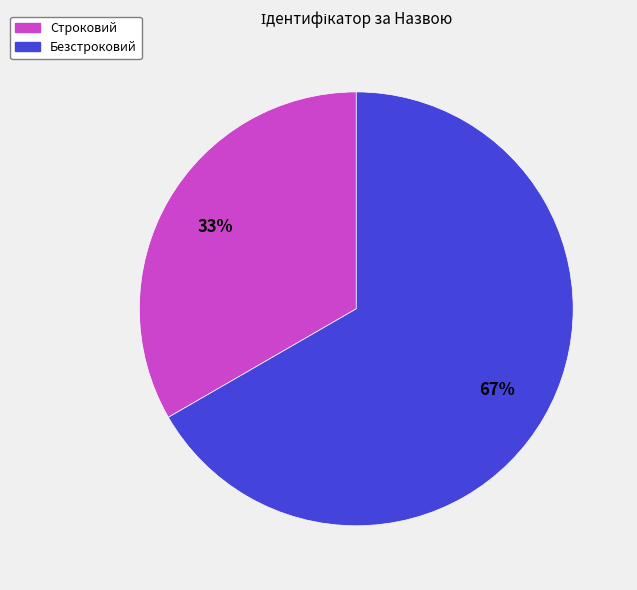

The Строковий slice represents 33% of the pie. True or false?

True